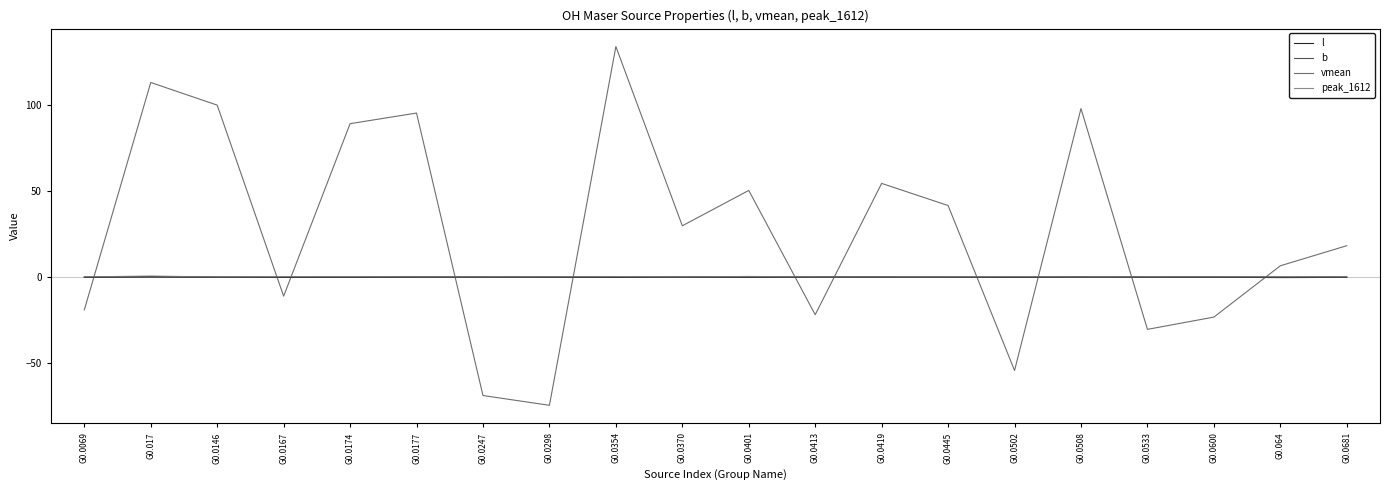

How many lines are shown in the chart?

4